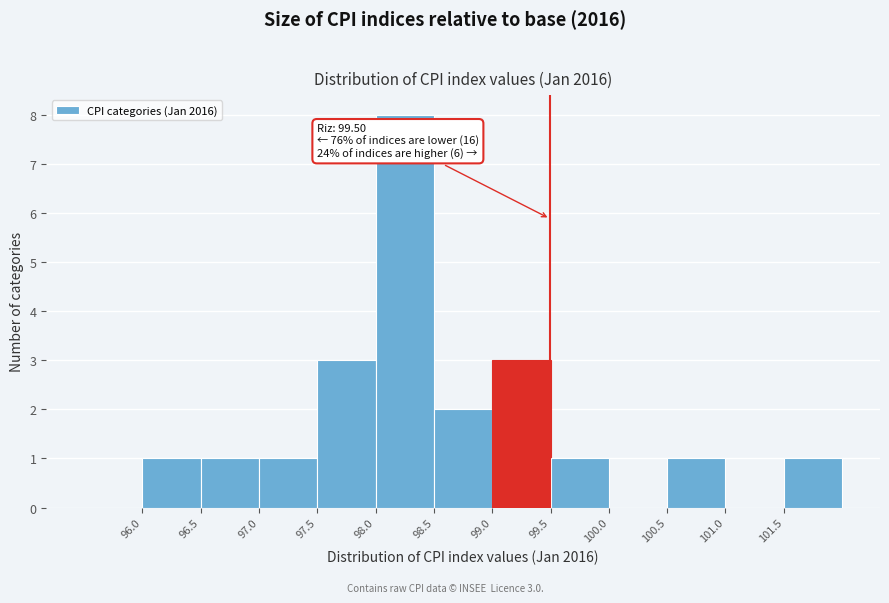

Over which range of the x-axis is the bar tallest?

98.0 to 98.5